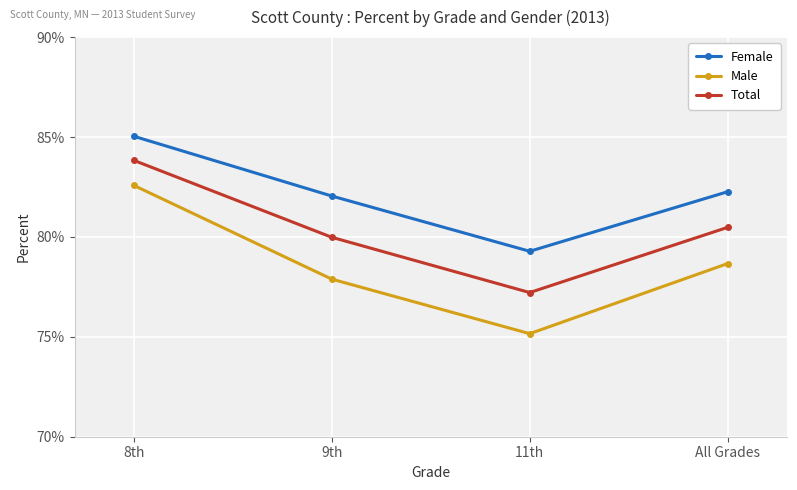

Which label corresponds to the smallest value in the chart?

11th